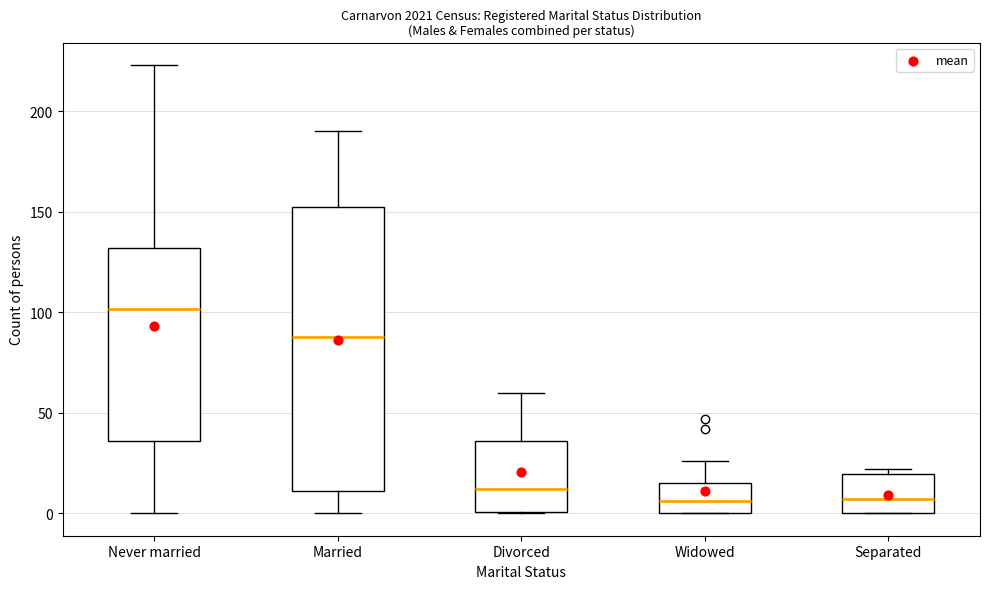

Where is the lower edge of the box for Separated on the y-axis? The values are not printed on the chart, so give them approximately, as read against the axis.

0